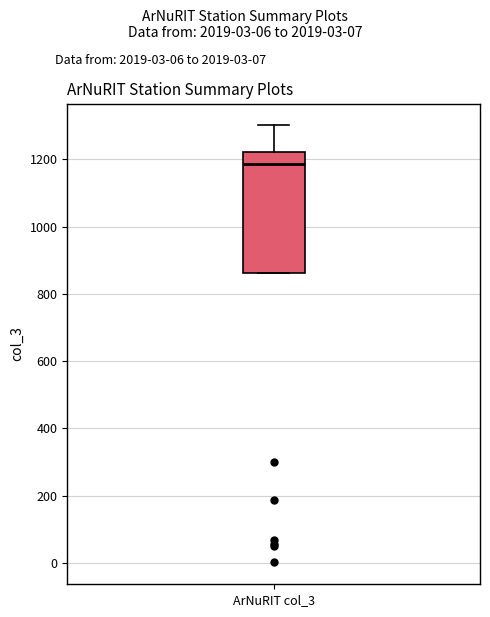

Transcribe this box plot: give where the median line is, the range the box spans, and where the two whiskers end, as read against the y-axis. The values are not printed on the chart, so give them approximately, as read against the axis.

median 1180, box 860 to 1220, whiskers 860 to 1300